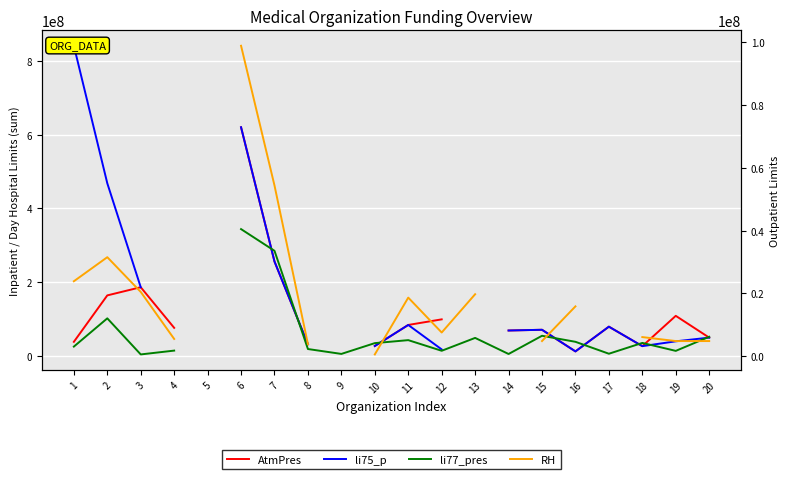

At which category is the sum across all series the highest?

6